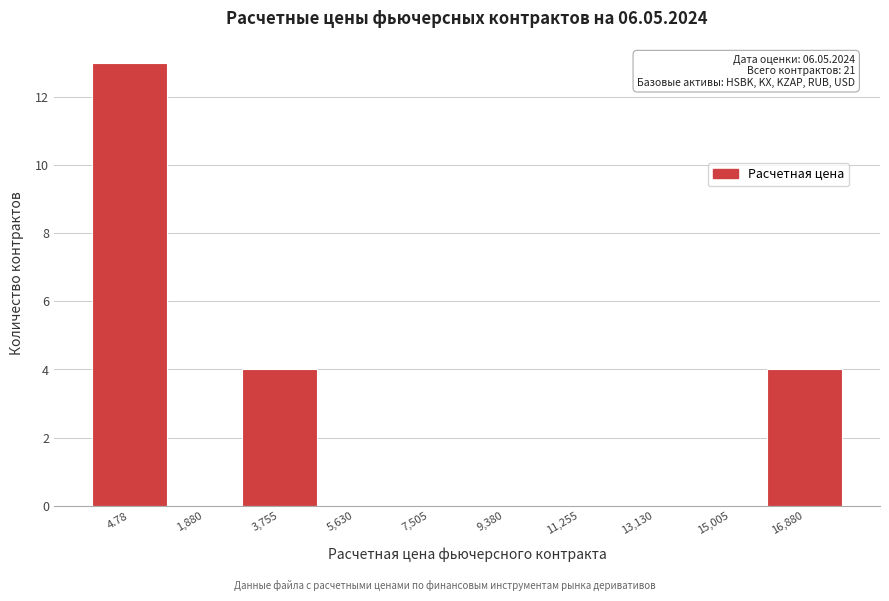

Reading left to right, what are all the values shown in this chart?

4.78=13	1,880=0	3,755=4	5,630=0	7,505=0	9,380=0	11,255=0	13,130=0	15,005=0	16,880=4